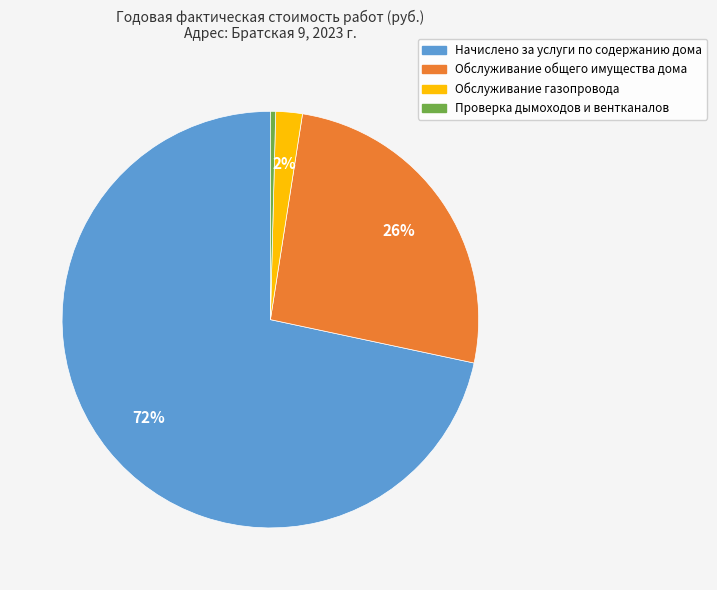

Is Начислено за услуги по содержанию дома the majority of the pie?

Yes